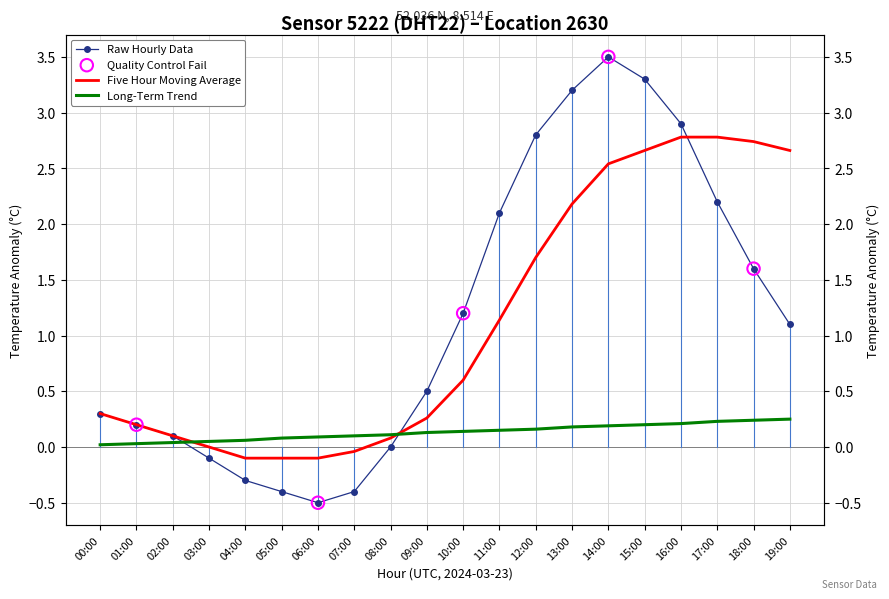

Which has a higher value, 15:00 or 06:00?

15:00